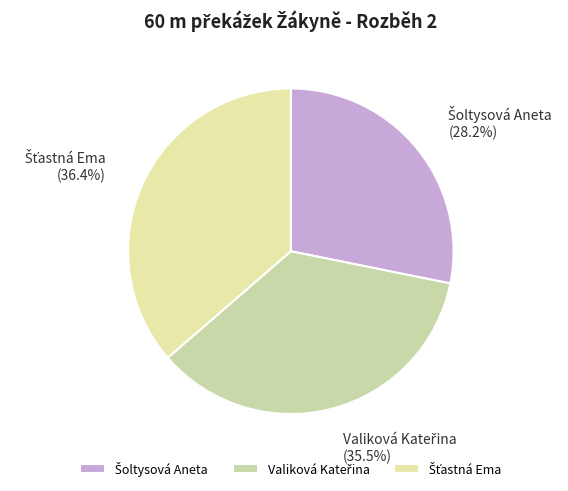

Is there a majority slice in this chart?

No